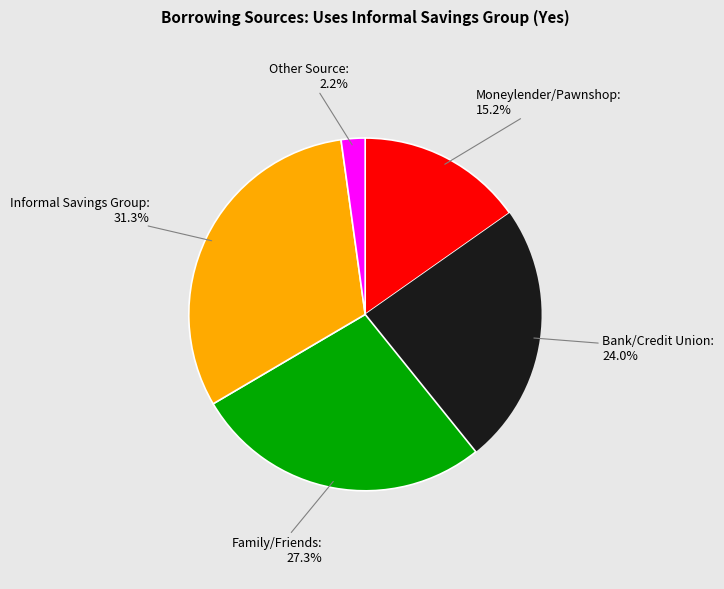

Rank the categories by value from lowest to highest.

Other Source, Moneylender/Pawnshop, Bank/Credit Union, Family/Friends, Informal Savings Group